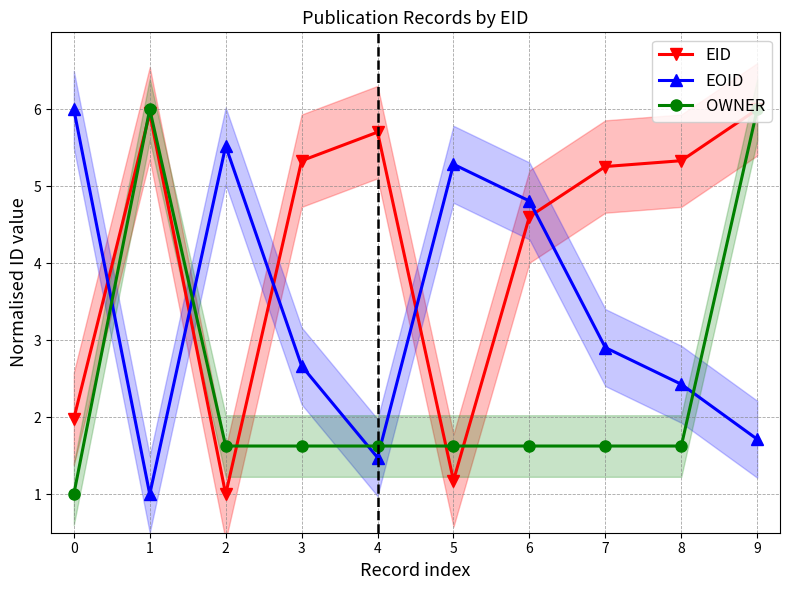

How many times do EOID and EID cross each other?

5